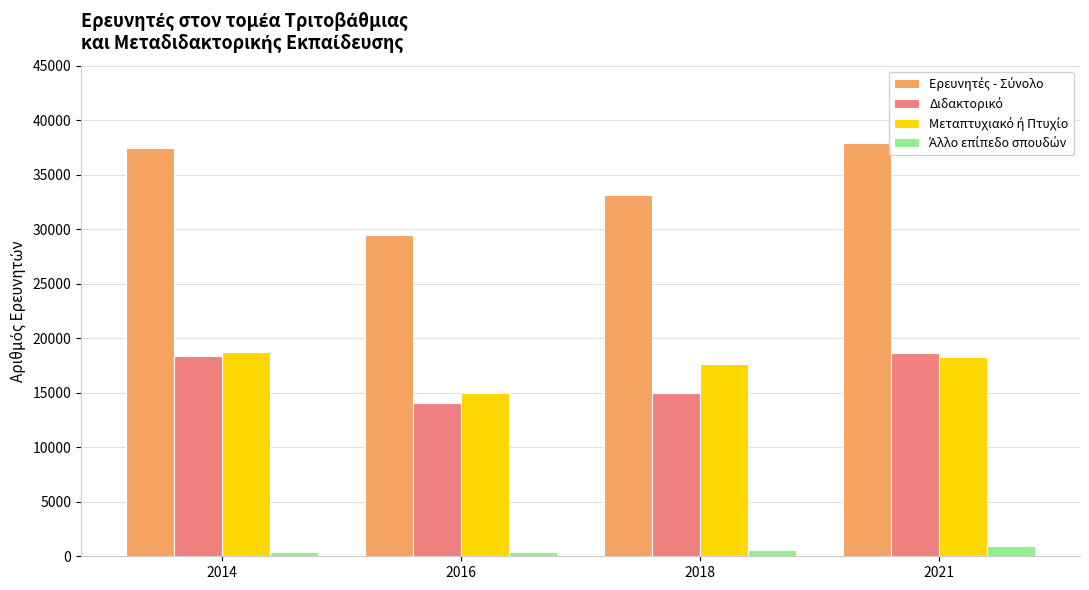

At how many categories does at least one series exceed 32393?

3